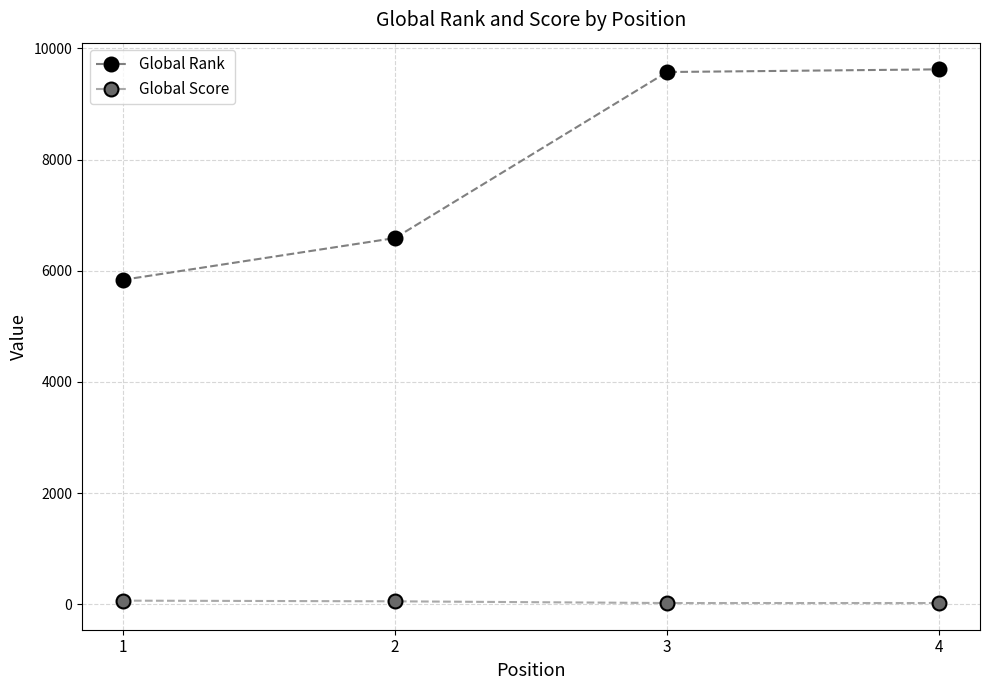

Which series changed the most between 1 and 4?

Global Rank